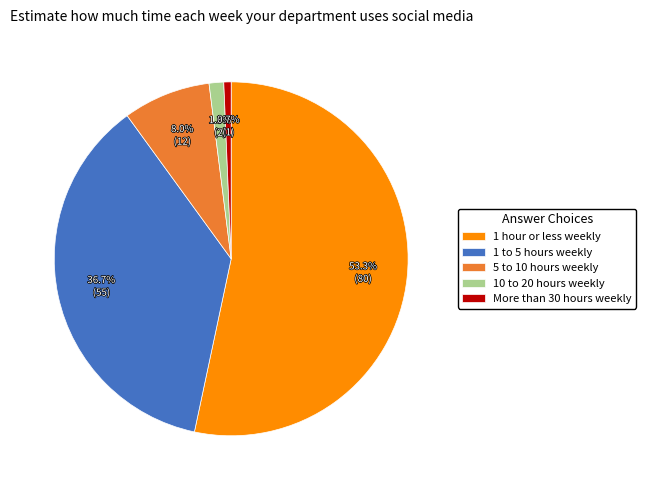

Which slice is the smallest?

More than 30 hours weekly